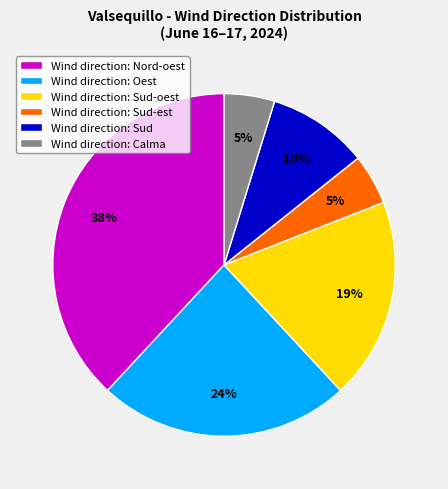

How many segments does this pie chart have?

6